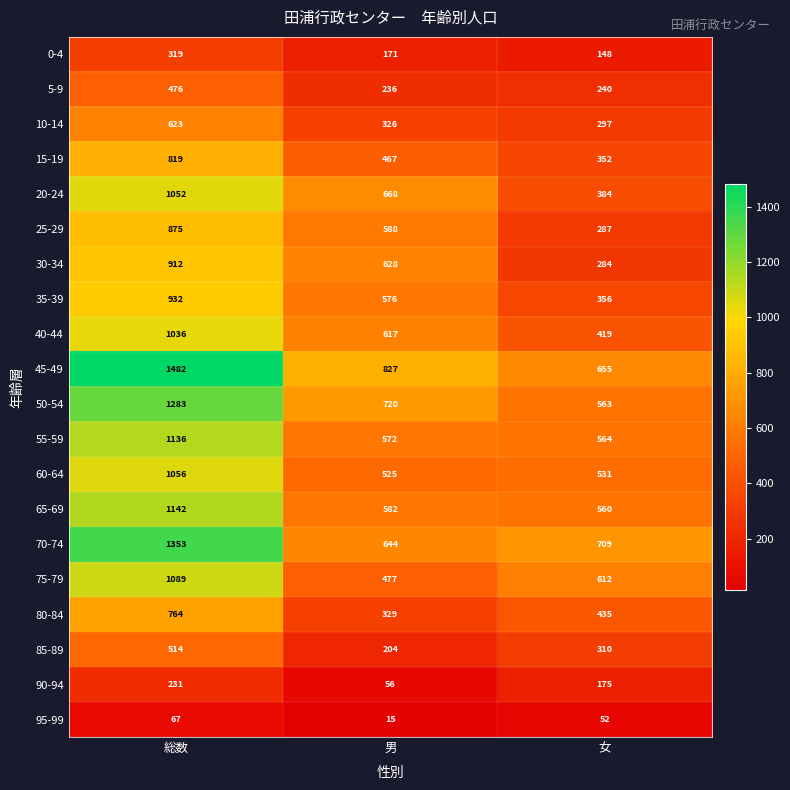

True or false: 30-34 has a value of 912 at 総数.

True